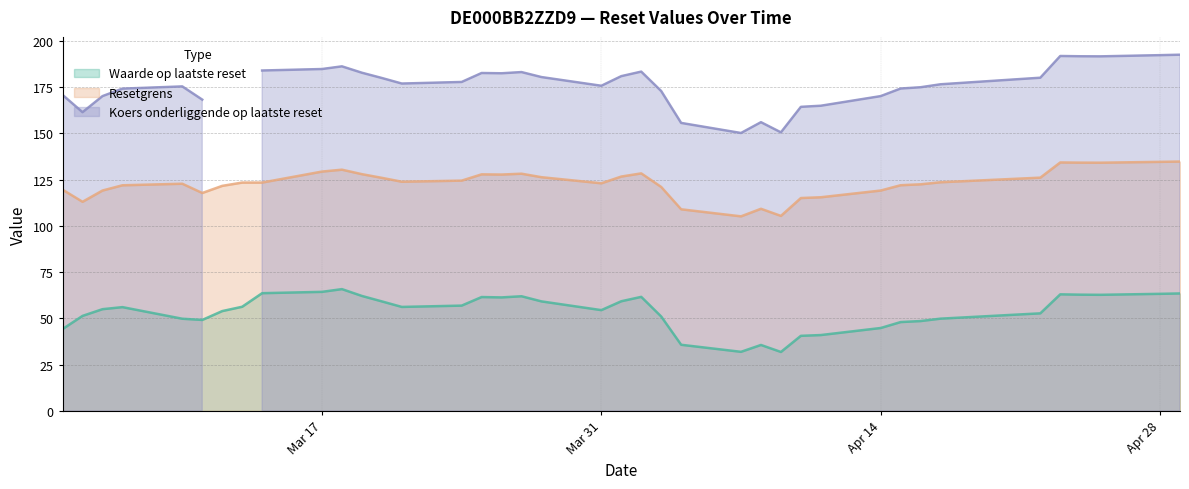

What is the maximum value for Resetgrens?

134.8